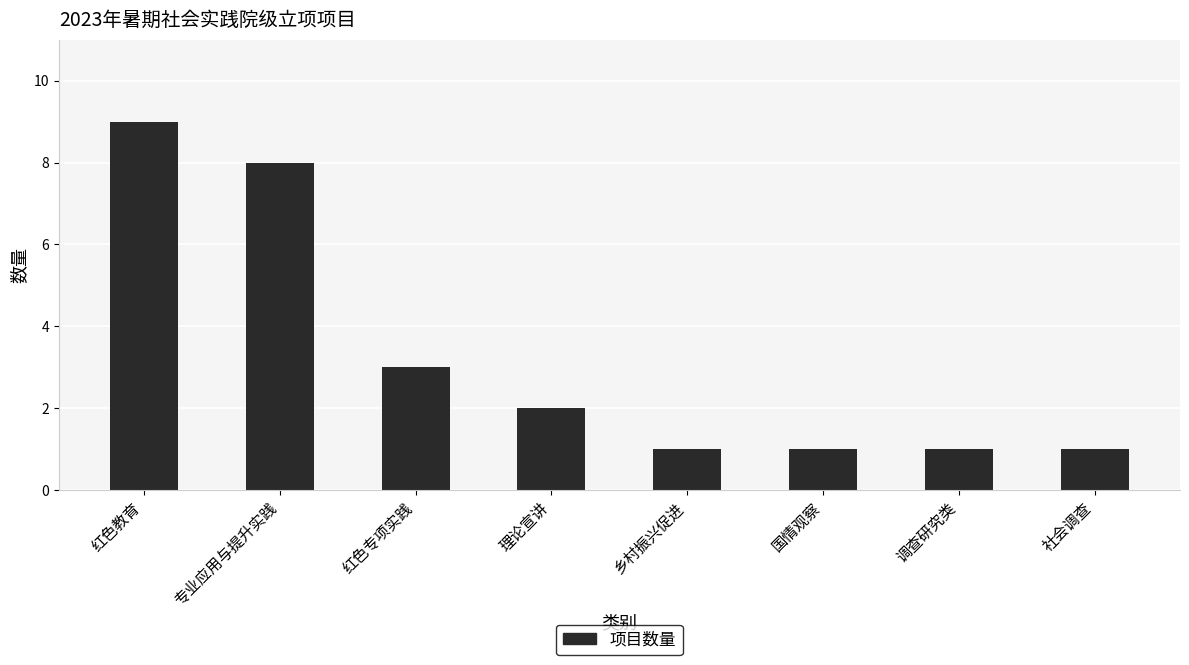

What is the change in value from 红色教育 to 乡村振兴促进?

-8